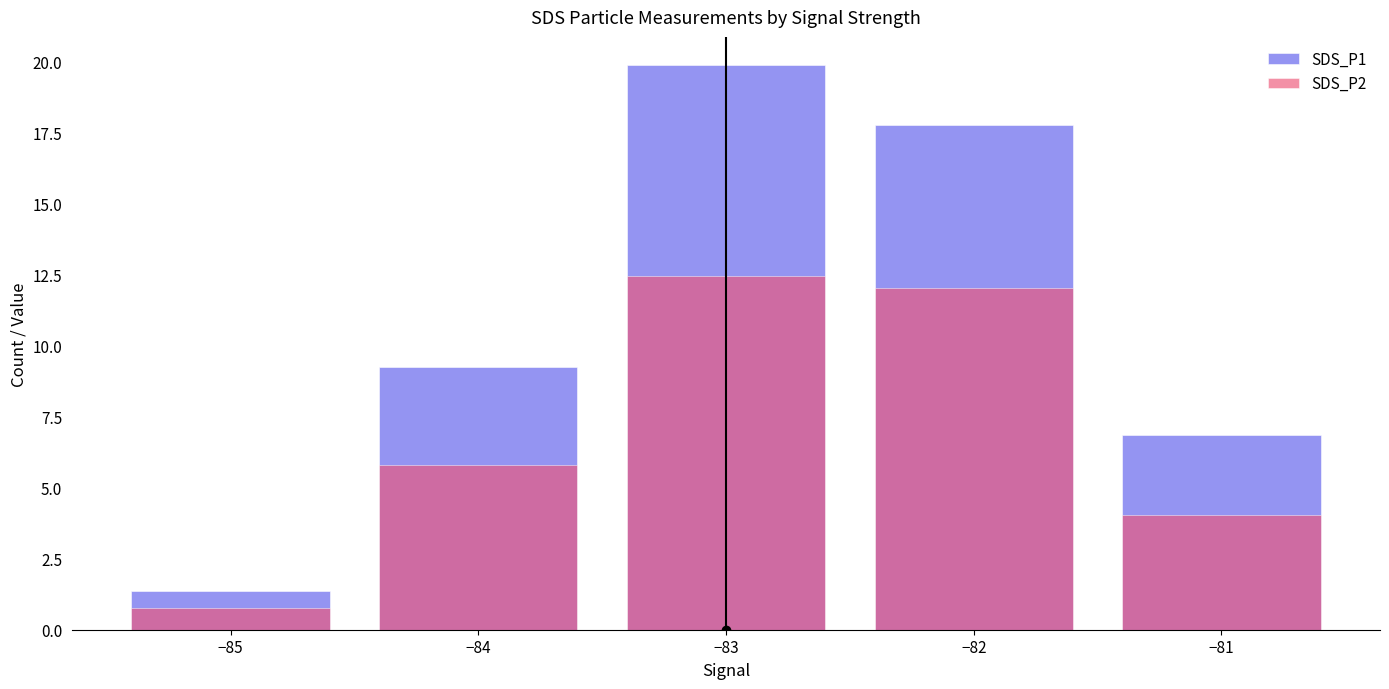

Reading left to right, what are all the values shown in this chart?

SDS_P1: 1.4	9.3	19.9	17.8	6.9
SDS_P2: 0.8	5.8	12.4	12.0	4.1